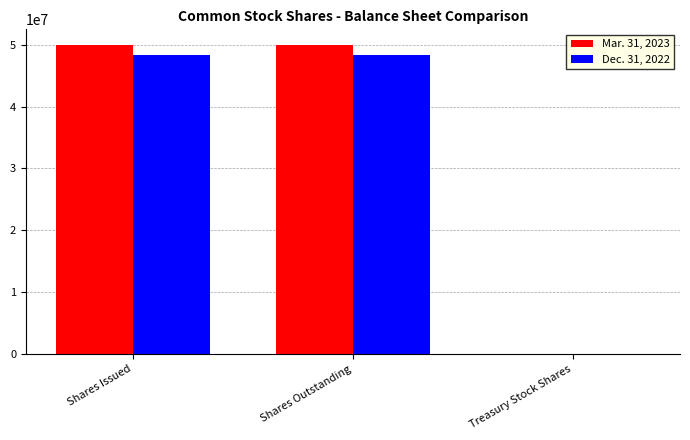

What is the total value across all series at Shares Outstanding?

98405141